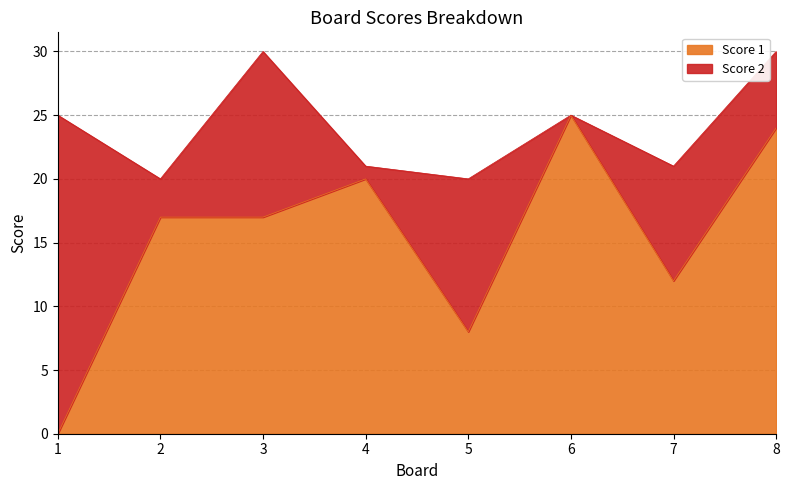

At which category does the data reach its first local valley?

5